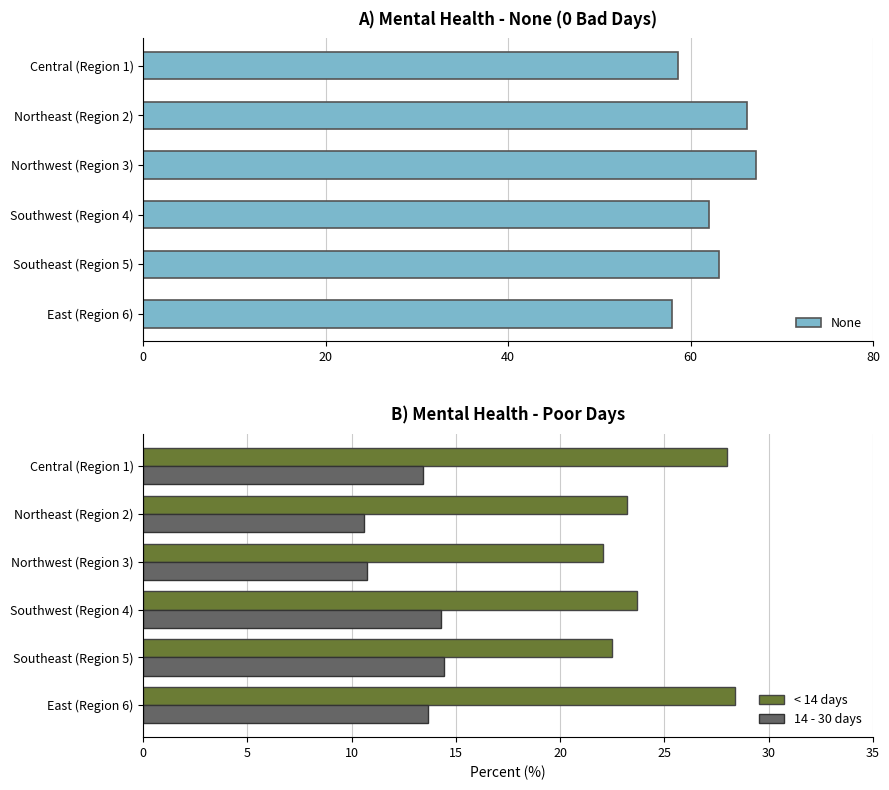

How many bars are there in total?

18